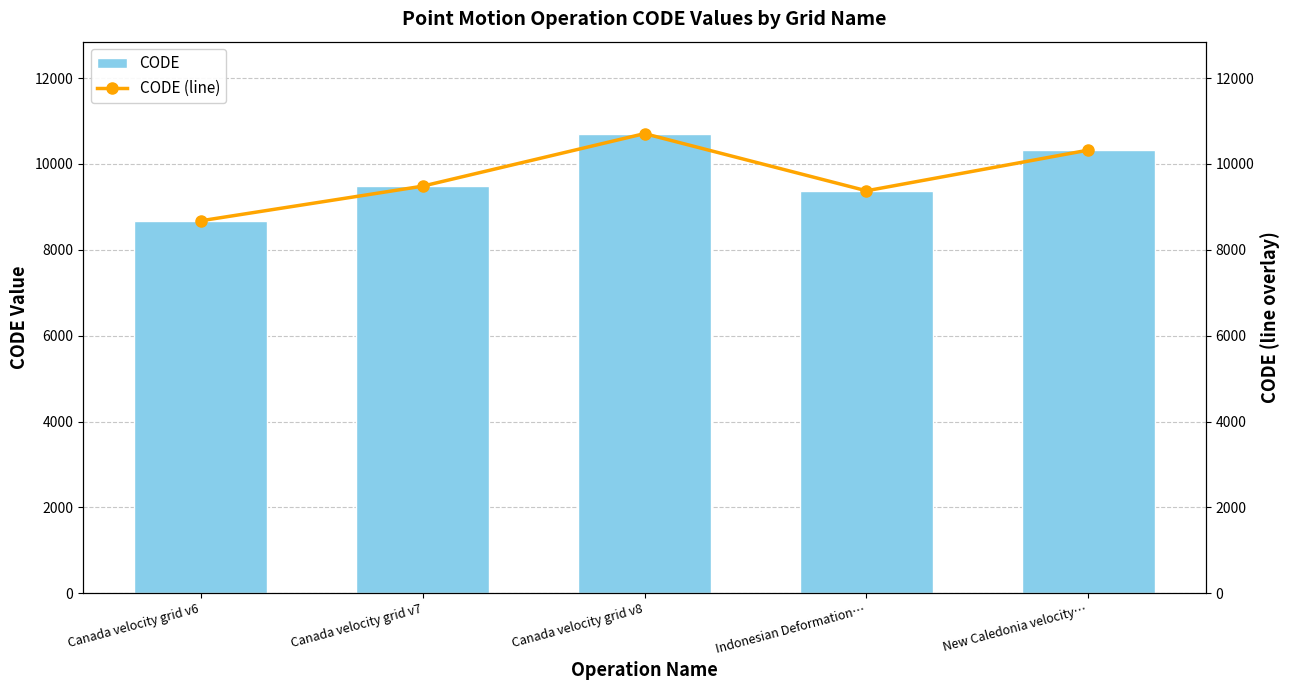

List the series in order of their peak value, lowest first.

CODE, CODE (line)